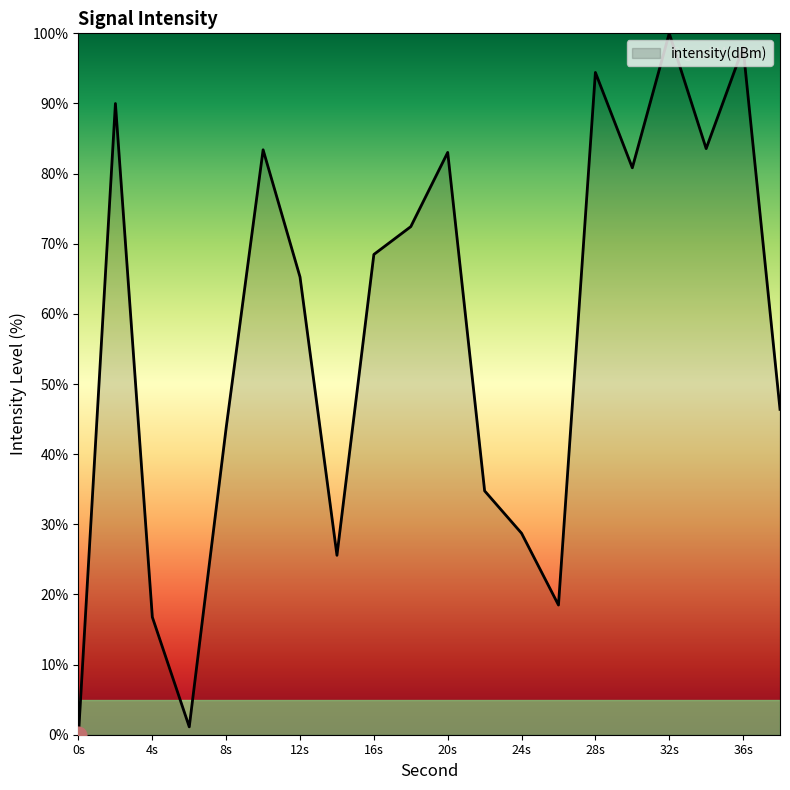

What is the average value?

56.7